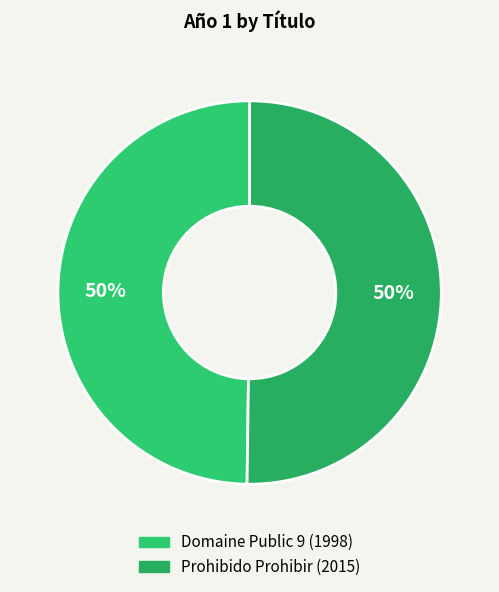

Rank the categories by value from highest to lowest.

Prohibido Prohibir, Domaine Public 9